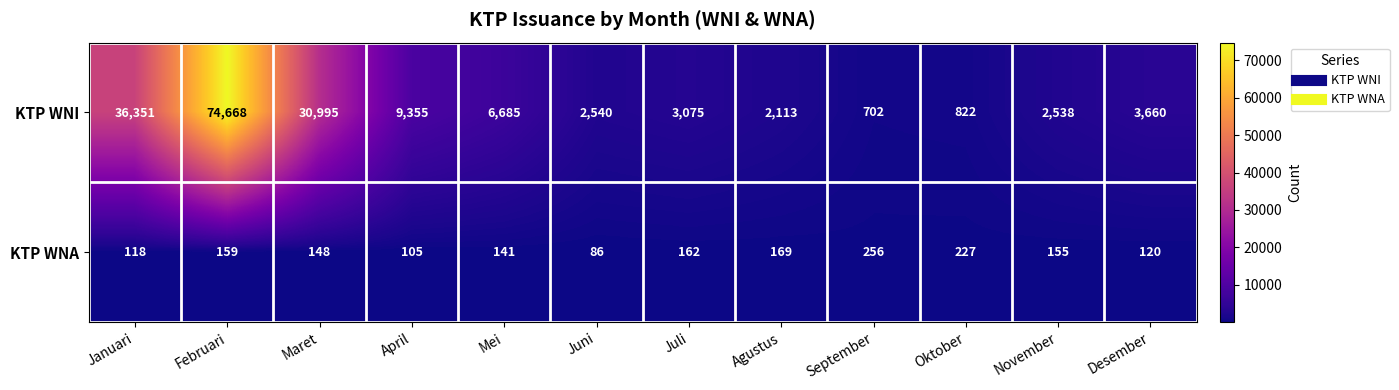

At which label does KTP WNI first exceed 3660?

Januari